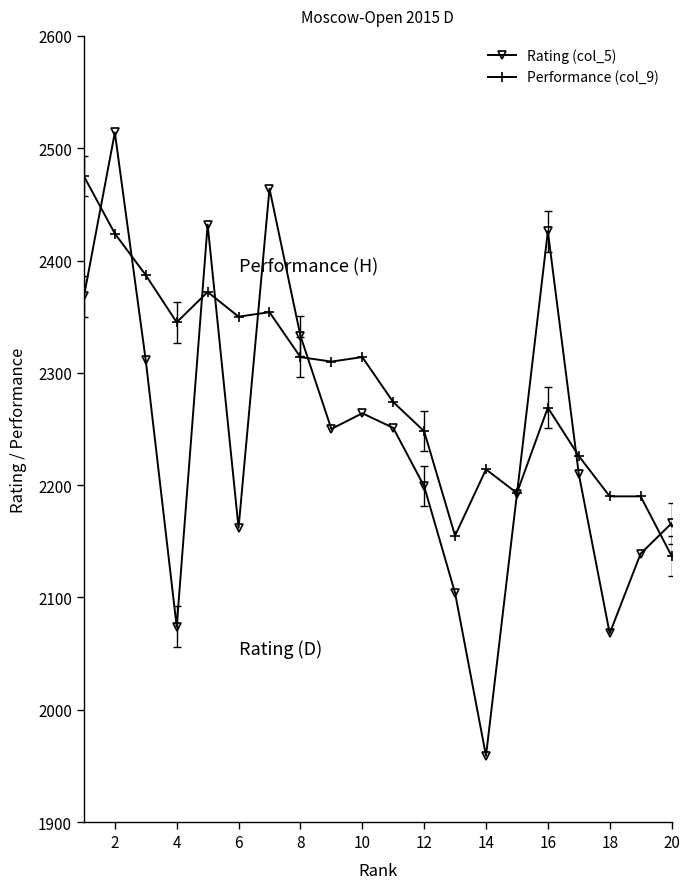

What is the value of the Performance (col_9) point at the 20th from the left?

2137